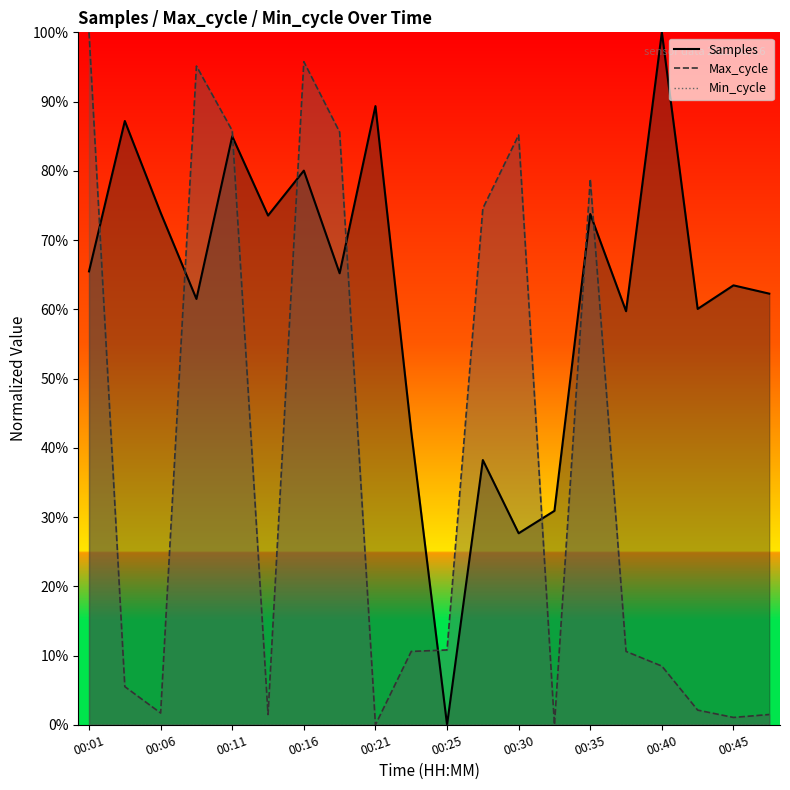

At 00:13, list the series in order from largest to smallest.

Samples, Max_cycle